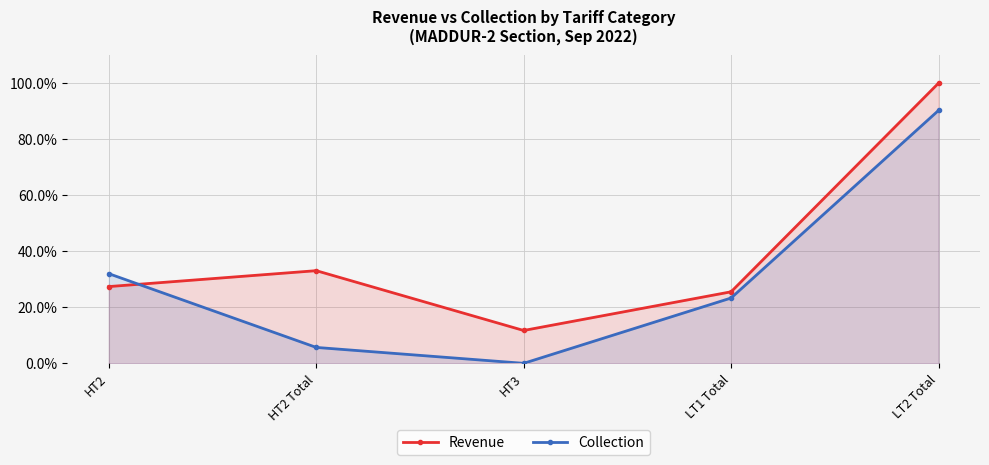

Reading left to right, list all the values displayed in this chart.

Revenue: HT2=27.4	HT2 Total=33.1	HT3=11.7	LT1 Total=25.5	LT2 Total=100.0
Collection: HT2=32.0	HT2 Total=5.7	HT3=0.0	LT1 Total=23.3	LT2 Total=90.3